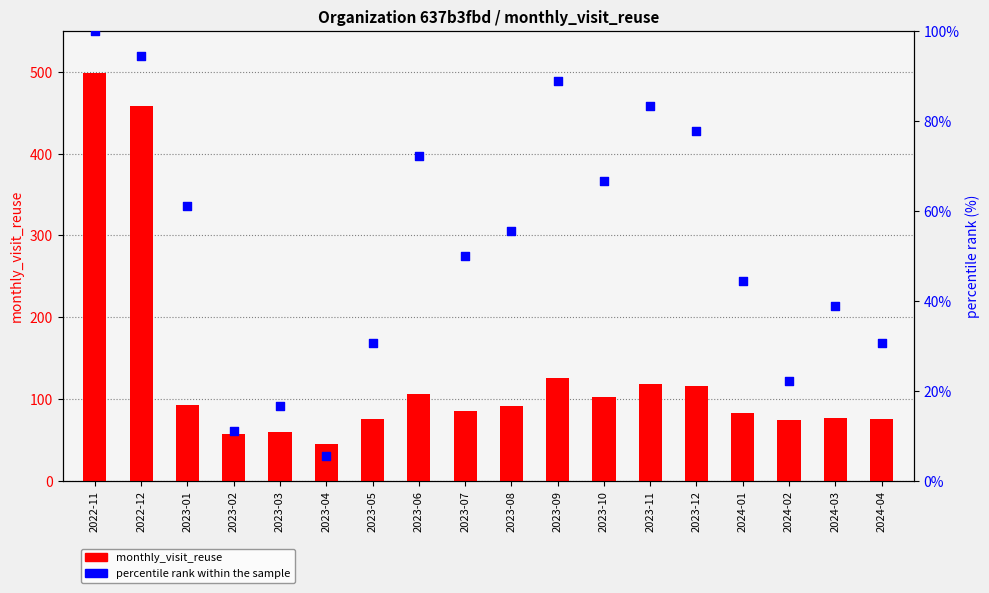

What are all the series names shown in the legend?

monthly_visit_reuse, percentile rank within the sample